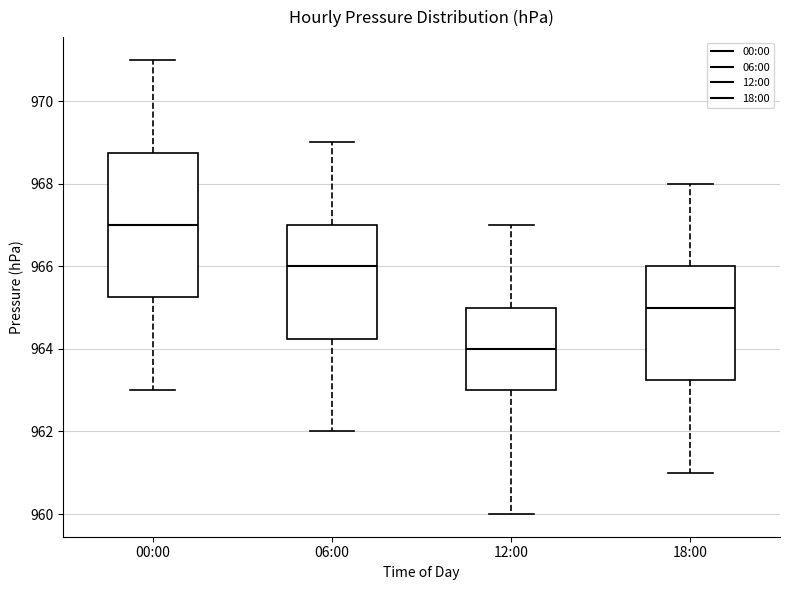

Where is the lower edge of the box for 18:00 on the y-axis? The values are not printed on the chart, so give them approximately, as read against the axis.

963.2